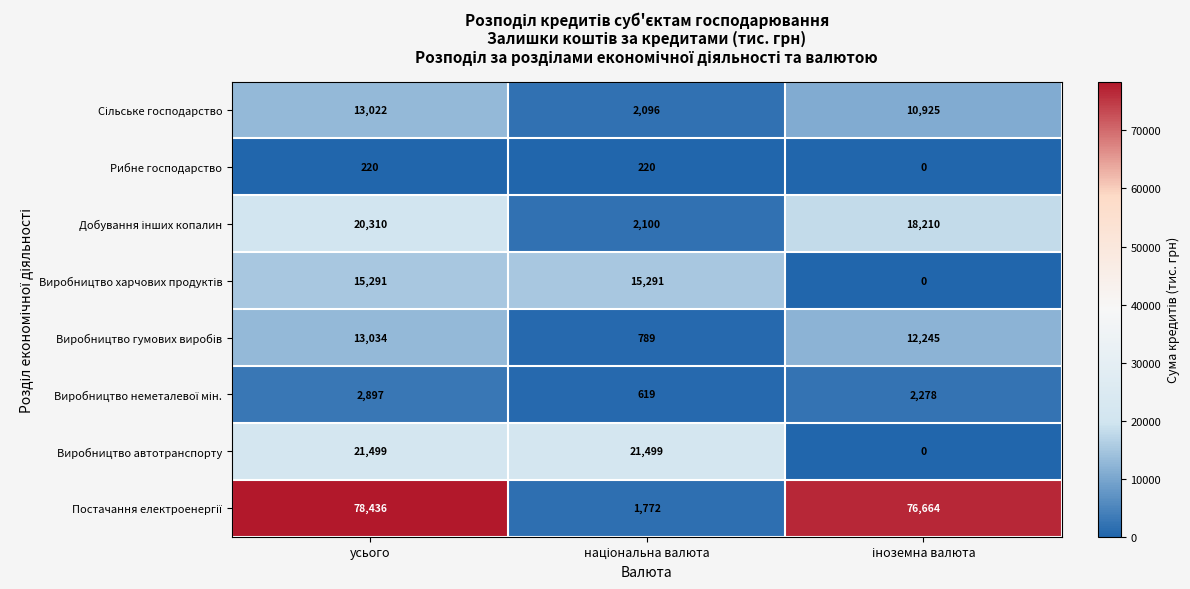

At which category does the chart reach its peak across all series?

усього